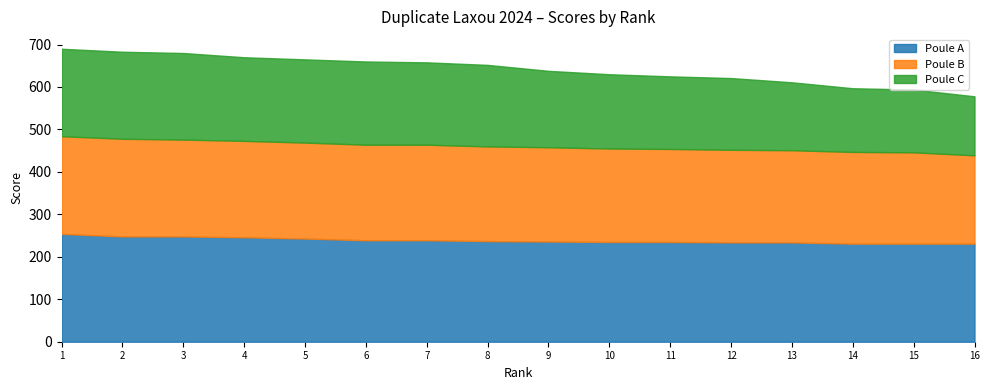

Which series has the largest total across all categories?

Poule A